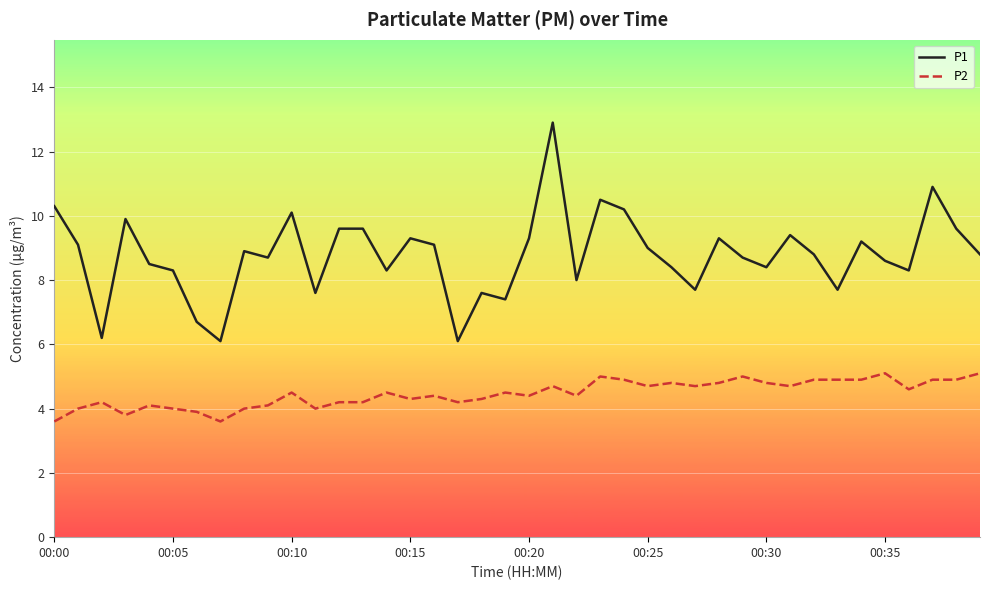

Which series has the largest range (max minus min)?

P1